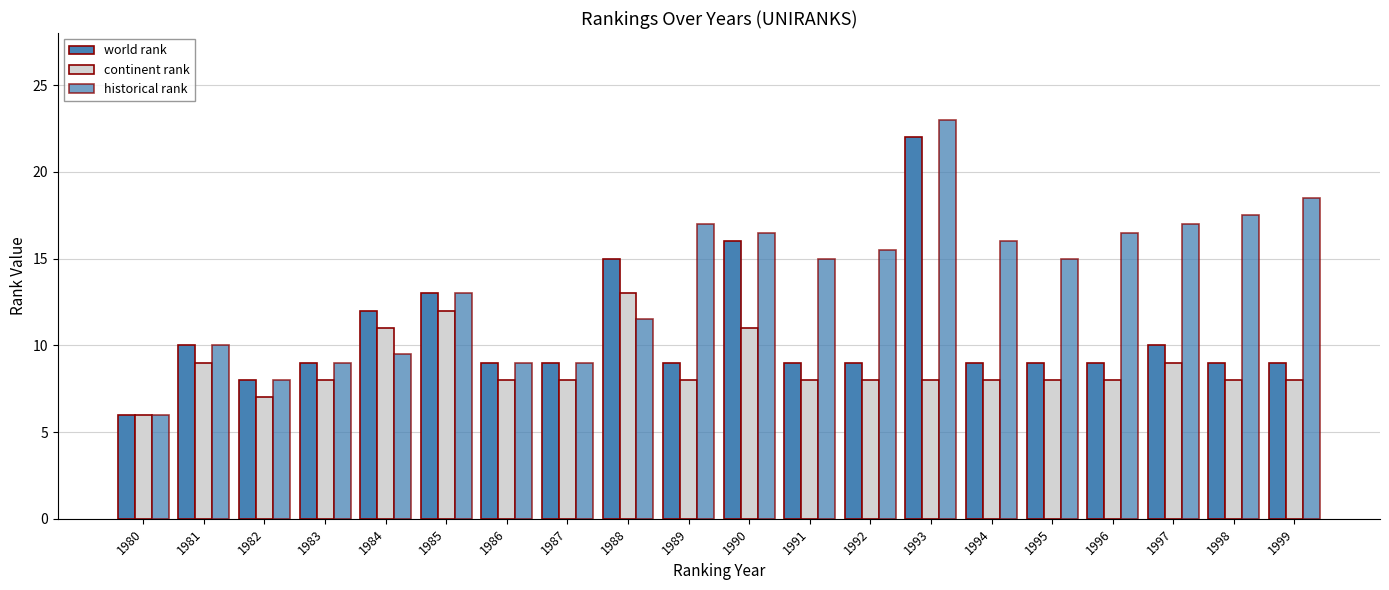

How many groups of bars are there?

20